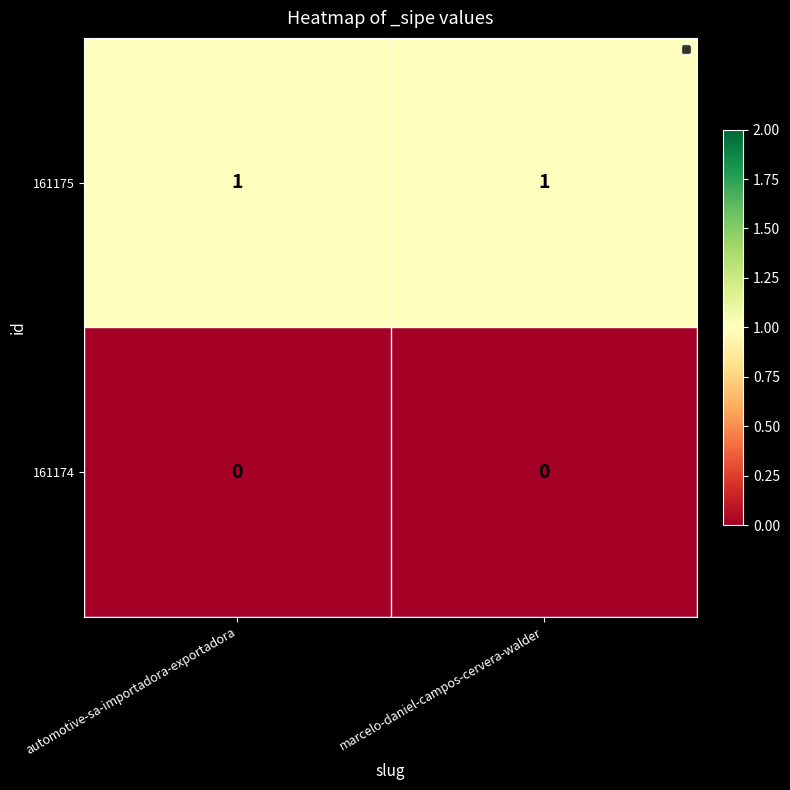

Is the value of 161175 at automotive-sa-importadora-exportadora greater than the value of 161174 at automotive-sa-importadora-exportadora?

Yes